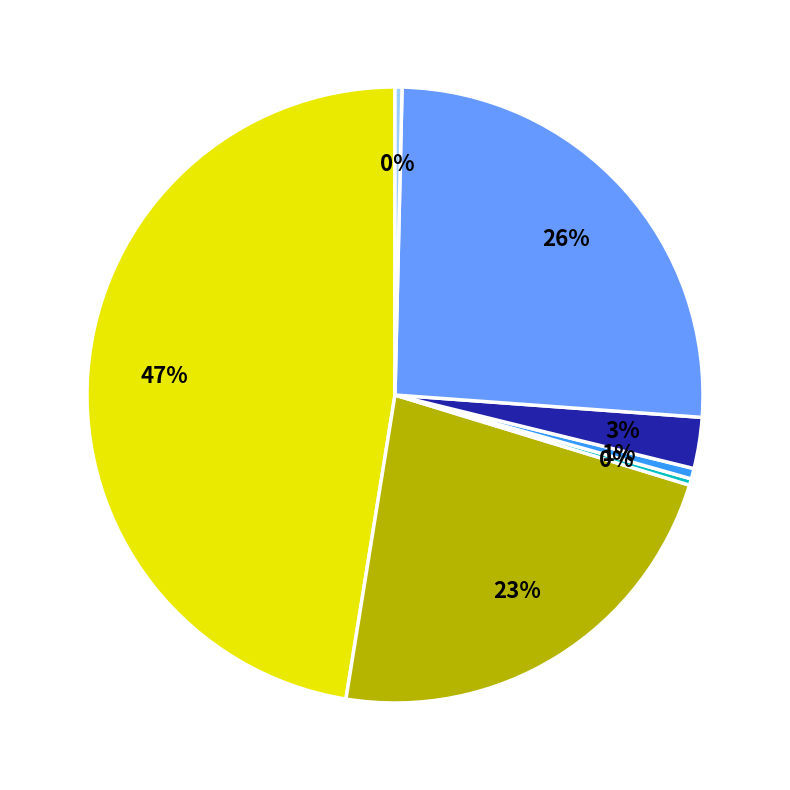

Is there a majority slice in this chart?

No